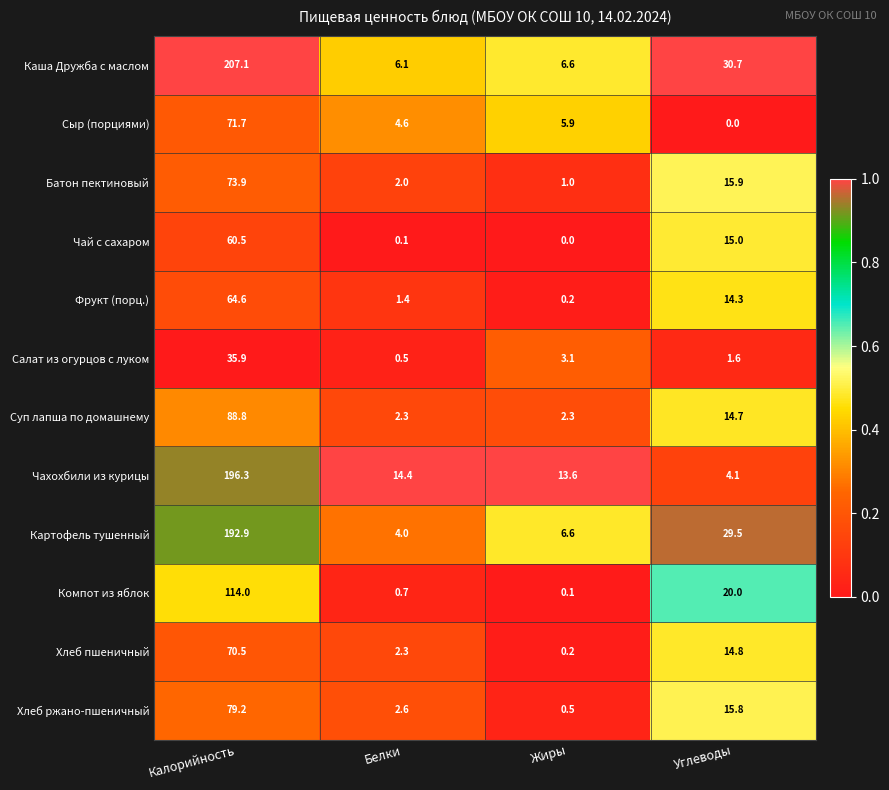

What is the sum of all Картофель тушенный values?

233.0